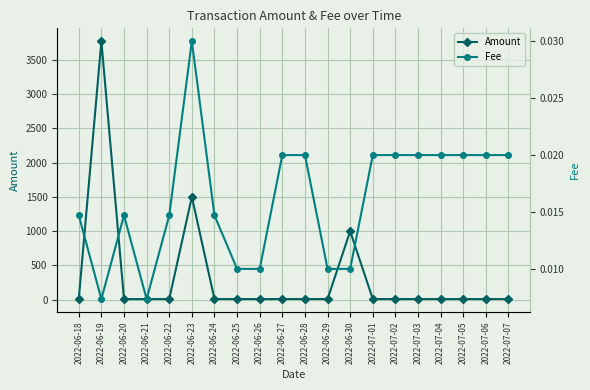

What is the greatest value displayed?

3770.0